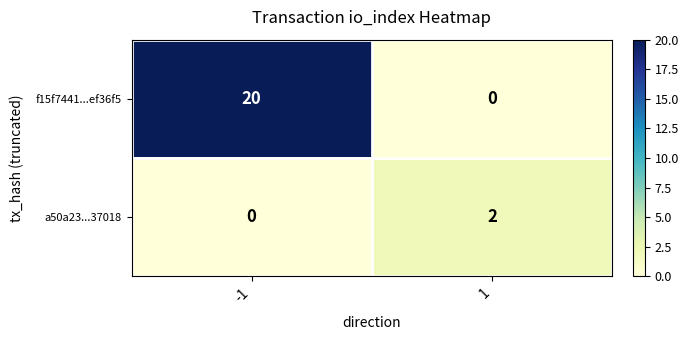

The a50a23...37018 series shows 1 at 1. True or false?

False